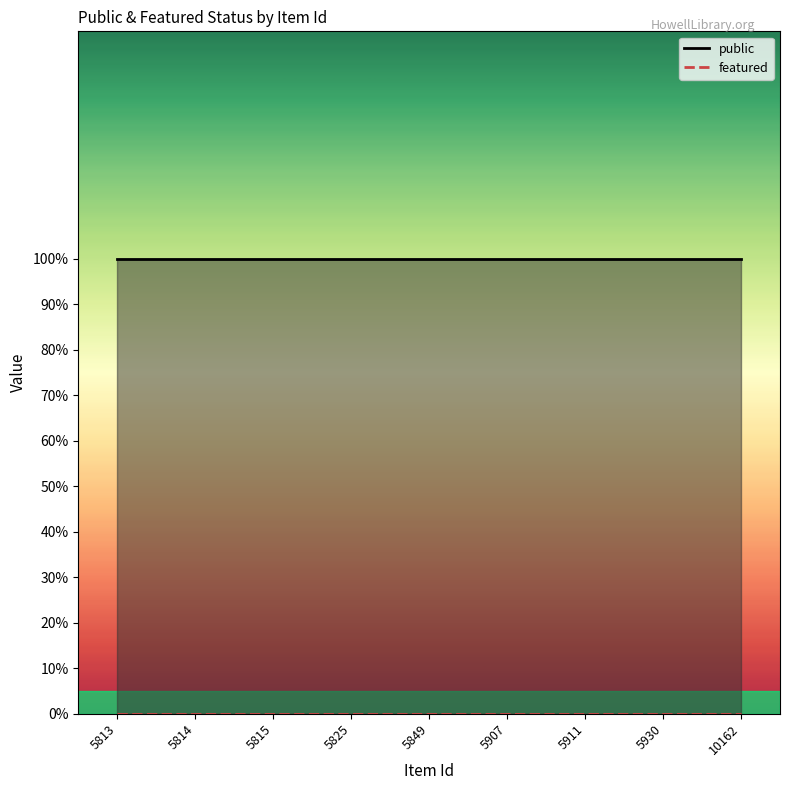

Which series has the largest range (max minus min)?

public